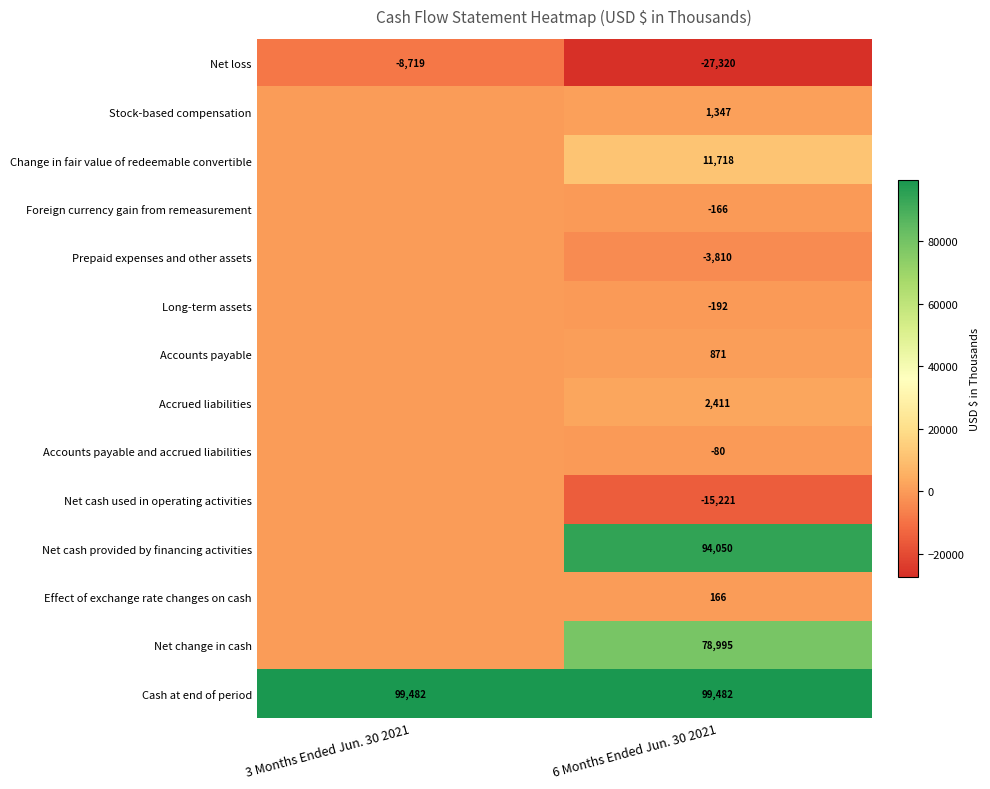

Is it true that Long-term assets equals -98 at 6 Months Ended Jun. 30 2021?

False